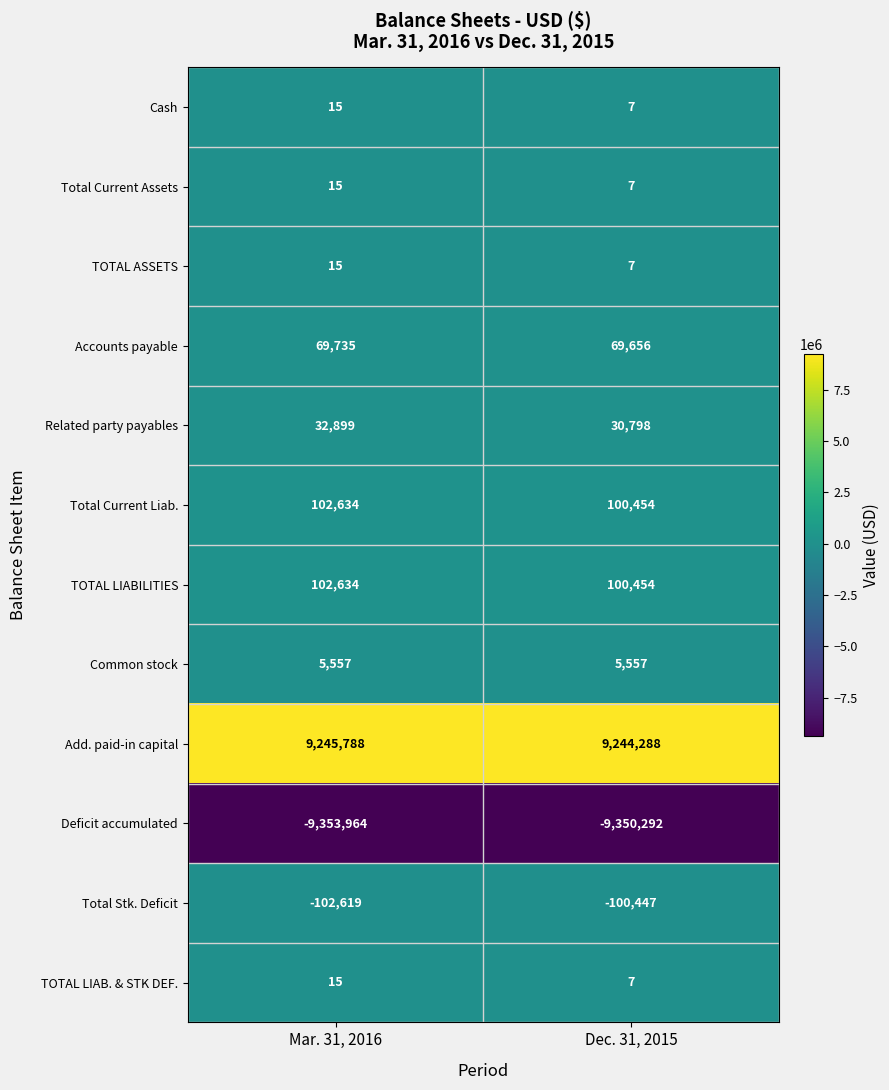

What is the sum of the Total Current Liab. values at Mar. 31, 2016 and Dec. 31, 2015?

203088